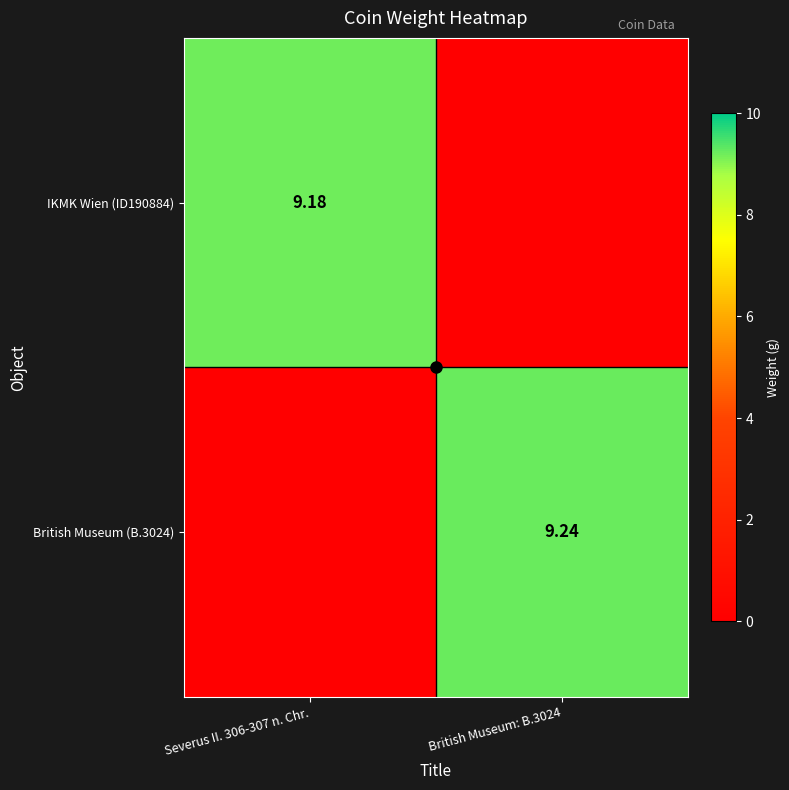

What is the difference between the British Museum (B.3024) values at Severus II. 306-307 n. Chr. and British Museum: B.3024?

9.2